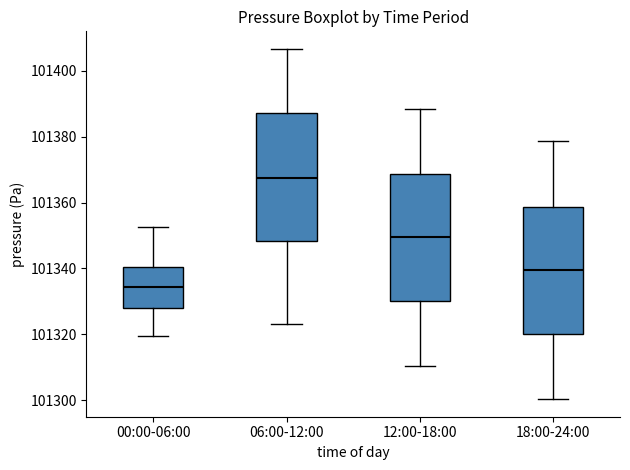

Reading left to right, transcribe this box plot: for each box, give where its median line is, the range the box spans, and where its two whiskers end, as read against the y-axis. The values are not printed on the chart, so give them approximately, as read against the axis.

00:00-06:00: median 101334, box 101328 to 101340, whiskers 101320 to 101352
06:00-12:00: median 101368, box 101348 to 101388, whiskers 101324 to 101406
12:00-18:00: median 101350, box 101330 to 101368, whiskers 101310 to 101388
18:00-24:00: median 101340, box 101320 to 101358, whiskers 101300 to 101378